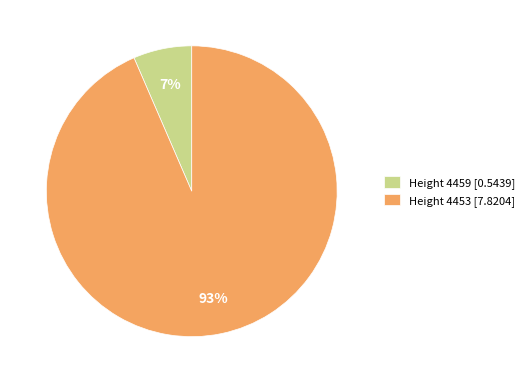

What percentage is the Height 4459 slice, to the nearest percent?

7%